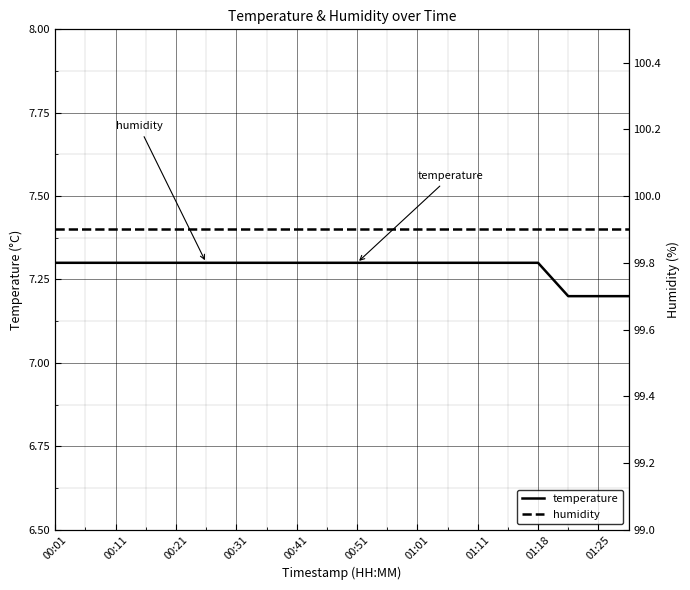

What is the greatest value displayed?

99.9